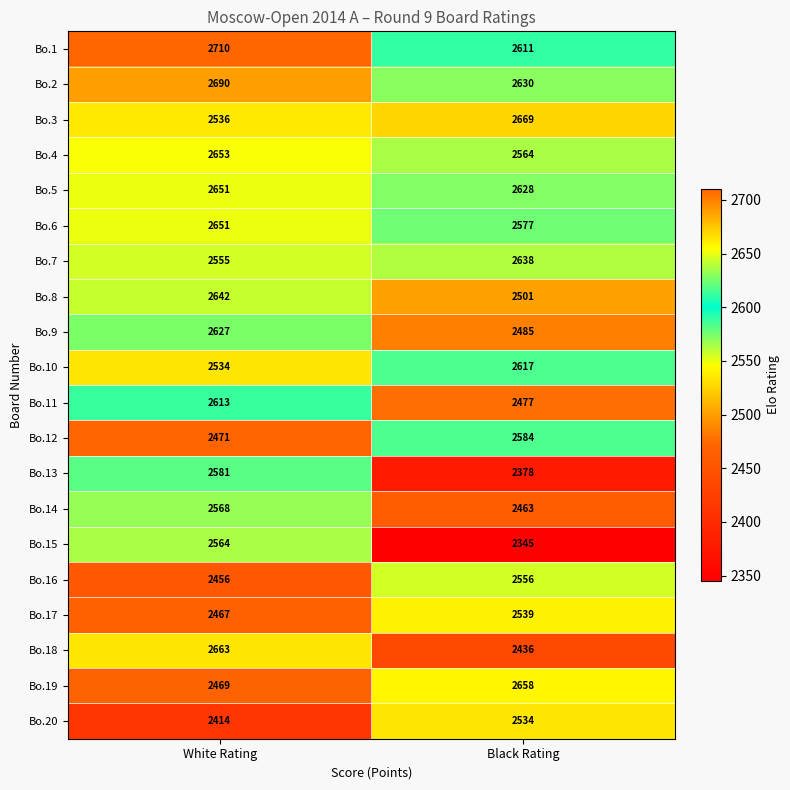

What is the sum of the Bo.14 values at White Rating and Black Rating?

5031